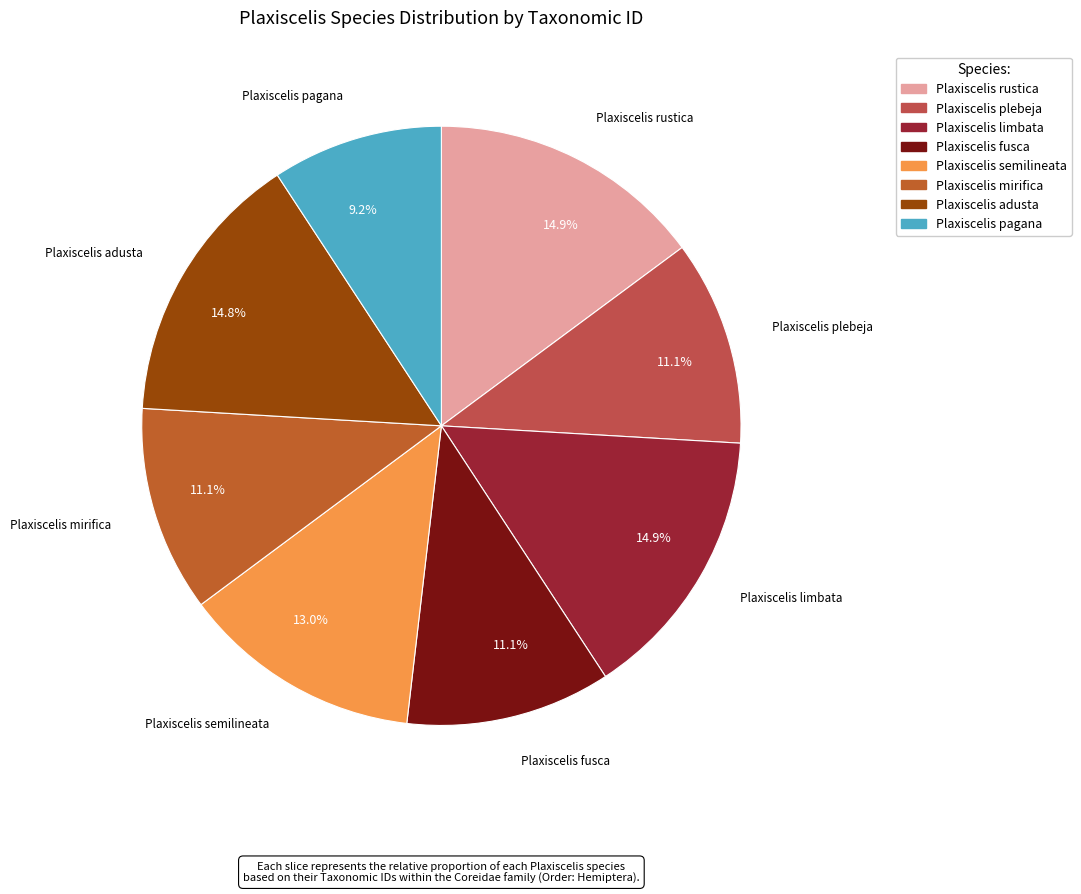

Does Plaxiscelis rustica represent more than half of the total?

No